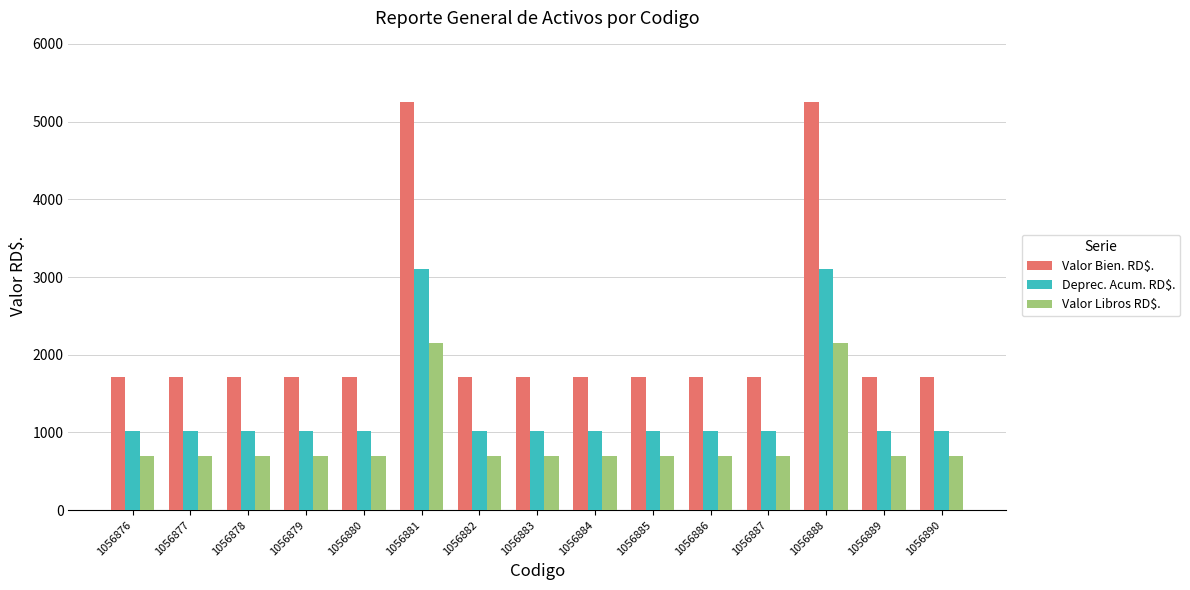

What is the lowest value of the Deprec. Acum. RD$. series?

1017.1